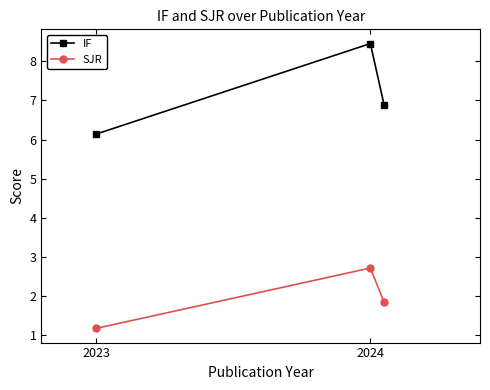

What is the maximum value for IF?

8.4